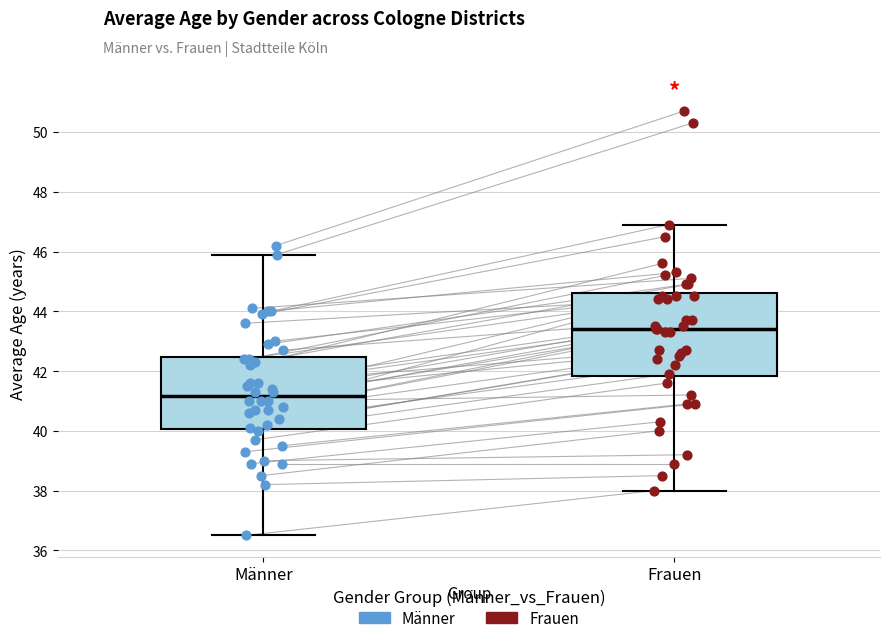

Reading left to right, transcribe this box plot: for each box, give where its median line is, the range the box spans, and where its two whiskers end, as read against the y-axis. The values are not printed on the chart, so give them approximately, as read against the axis.

Männer: median 41.2, box 40.0 to 42.4, whiskers 36.6 to 46.0
Frauen: median 43.4, box 41.8 to 44.6, whiskers 38.0 to 47.0